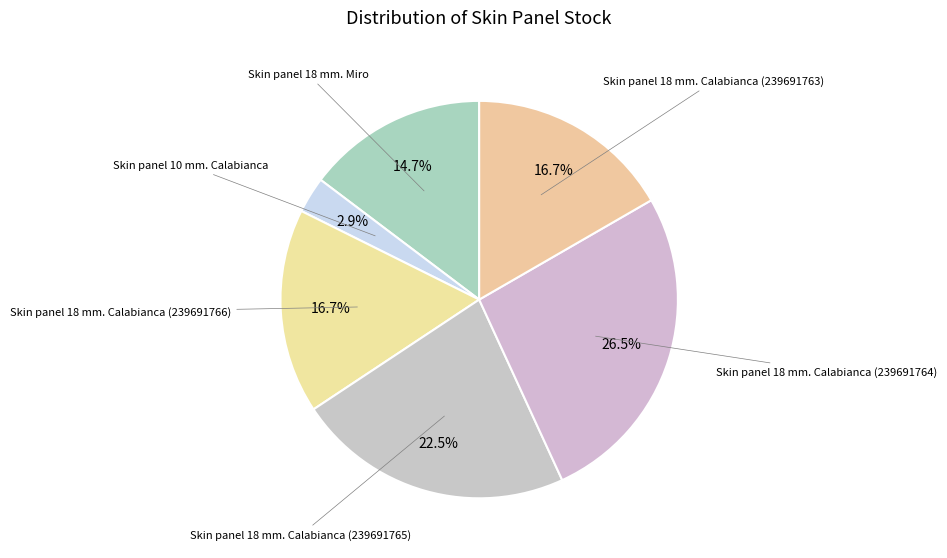

Count the number of slices in the pie.

6